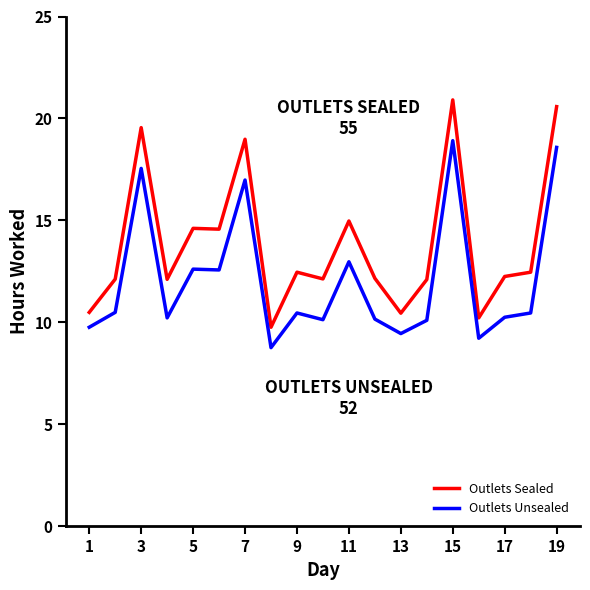

Which series has the largest total across all categories?

Outlets Sealed